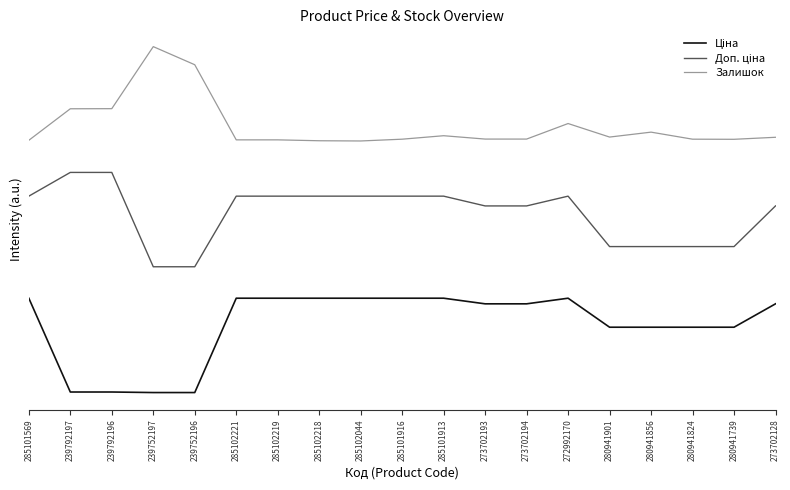

Is this an area chart (filled region under the line)?

No